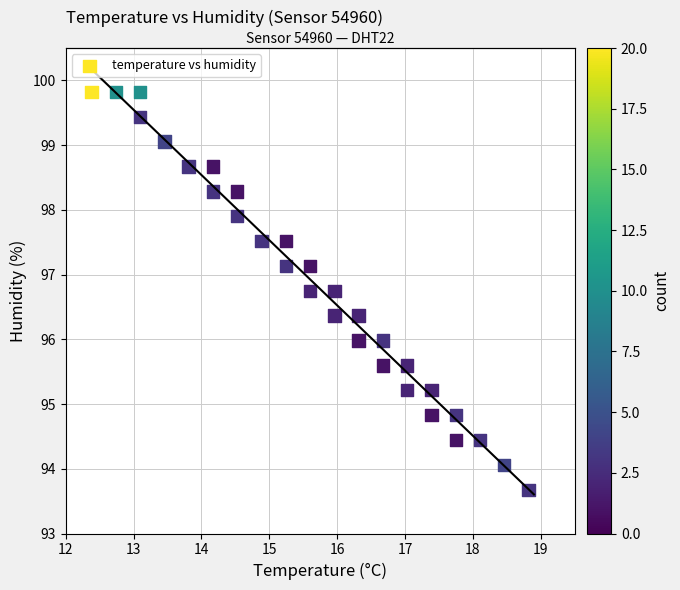

What is the range of X values (max minus min)?

6.4